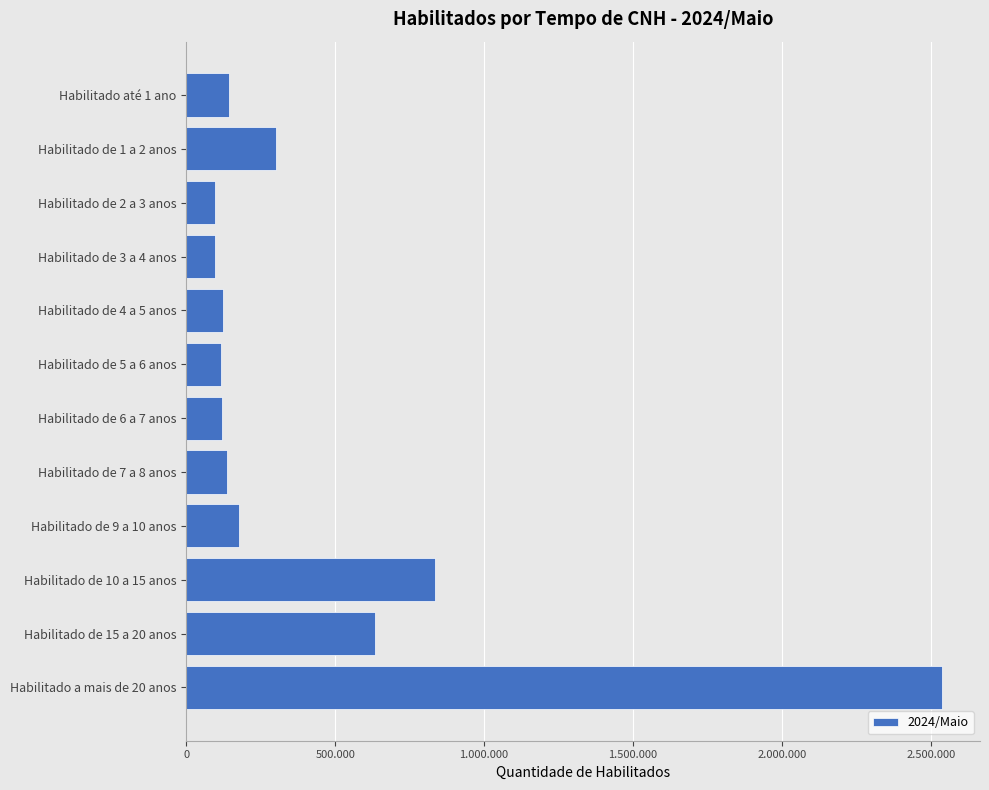

What is the difference between the maximum and minimum values?

2442450